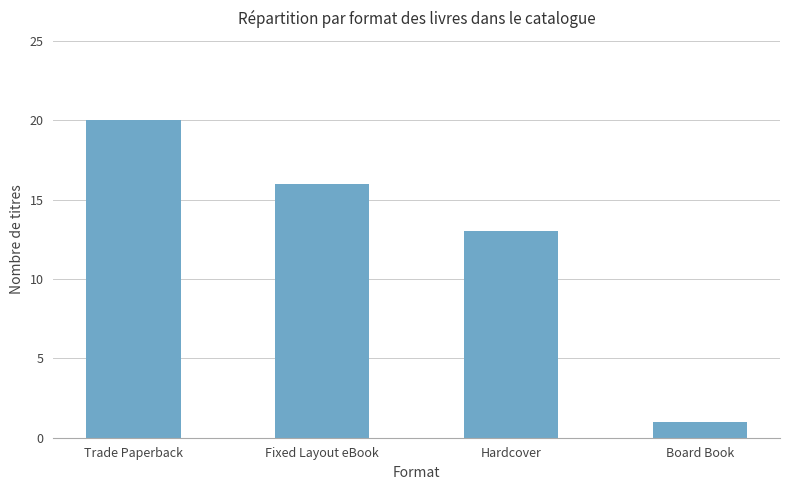

How many distinct data groups are displayed?

1